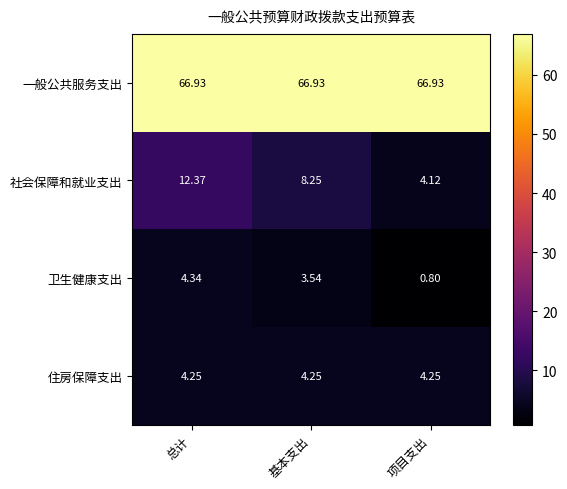

At which category is the sum across all series the highest?

总计